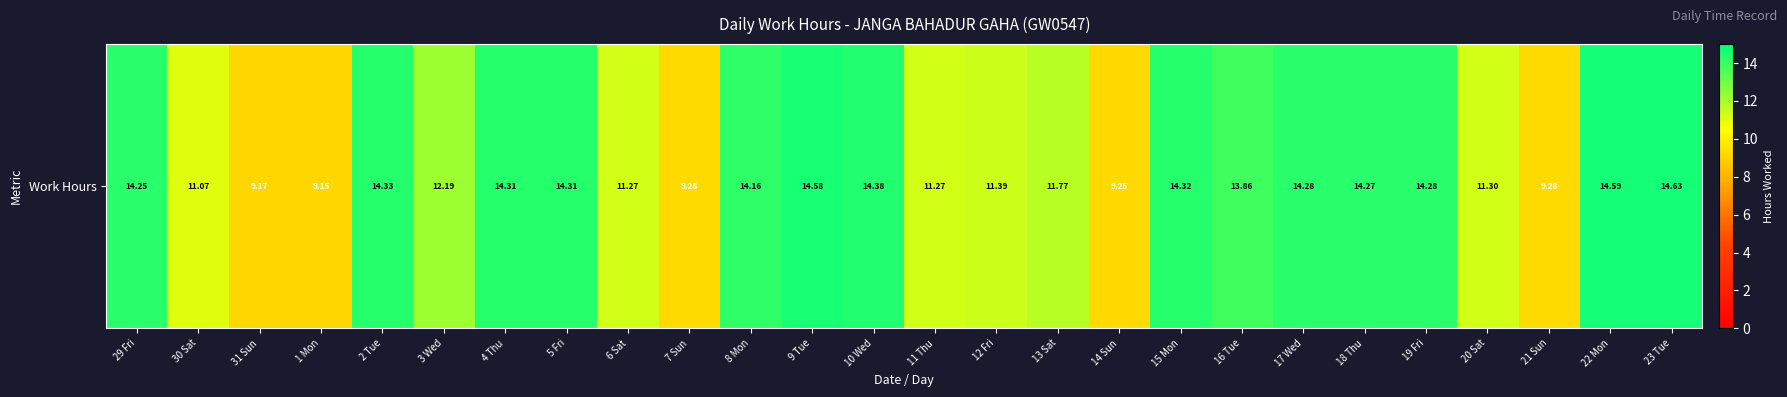

How many categories are shown in the chart?

26